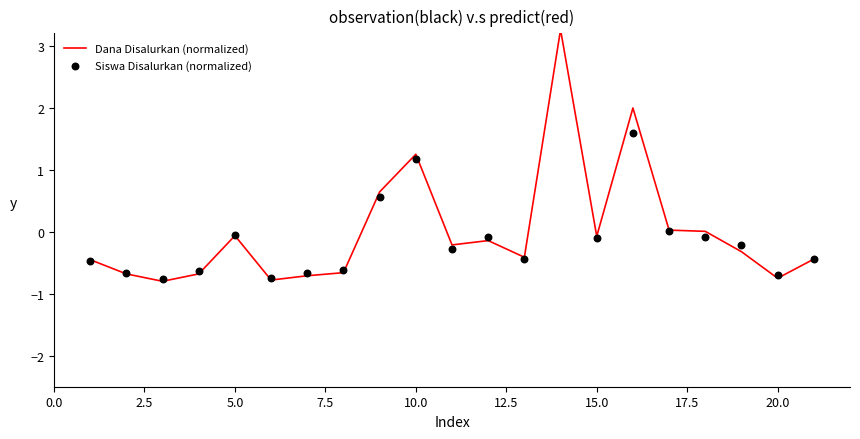

Which series has the largest total across all categories?

Dana Disalurkan (normalized)